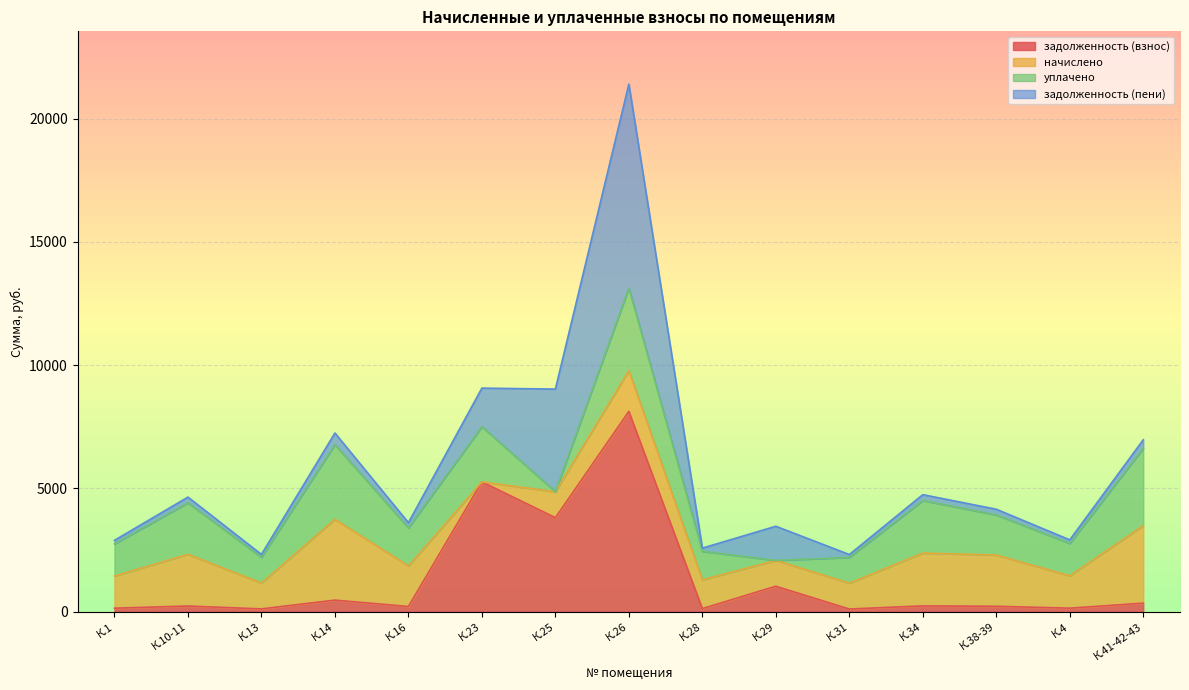

At which label does задолженность (взнос) reach its peak?

К.26